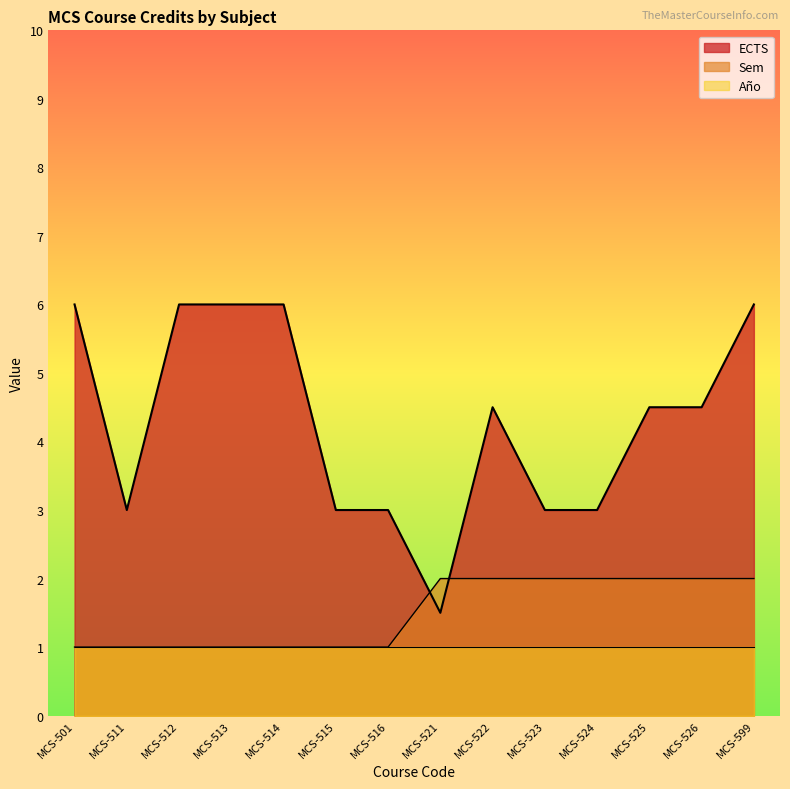

How many lines are shown in the chart?

3